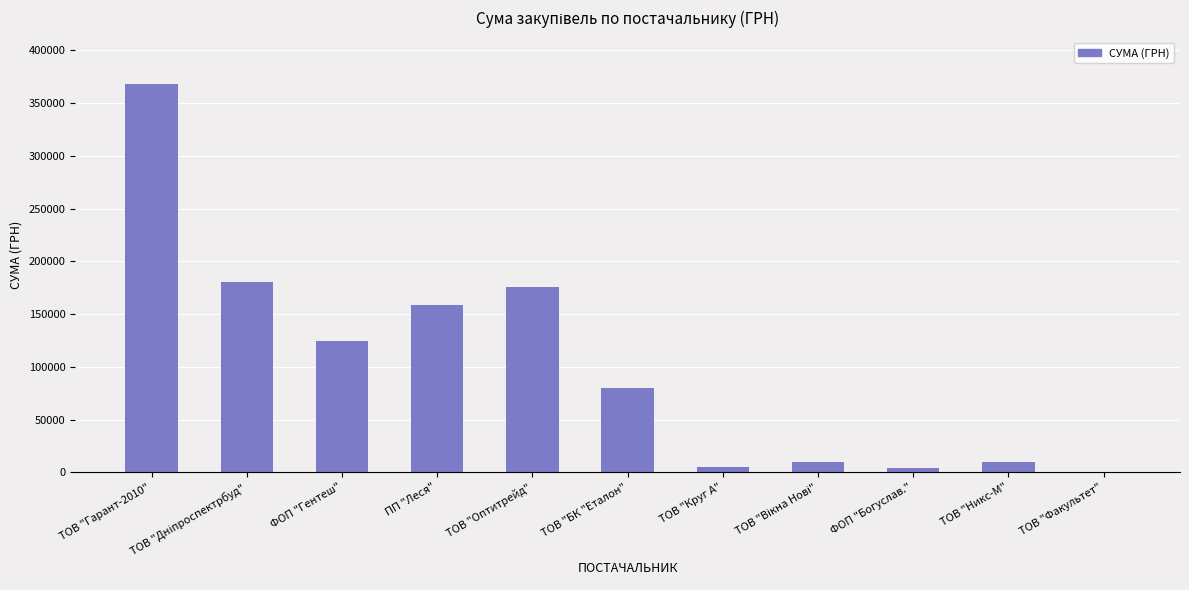

What is the sum of all values?

1115973.9